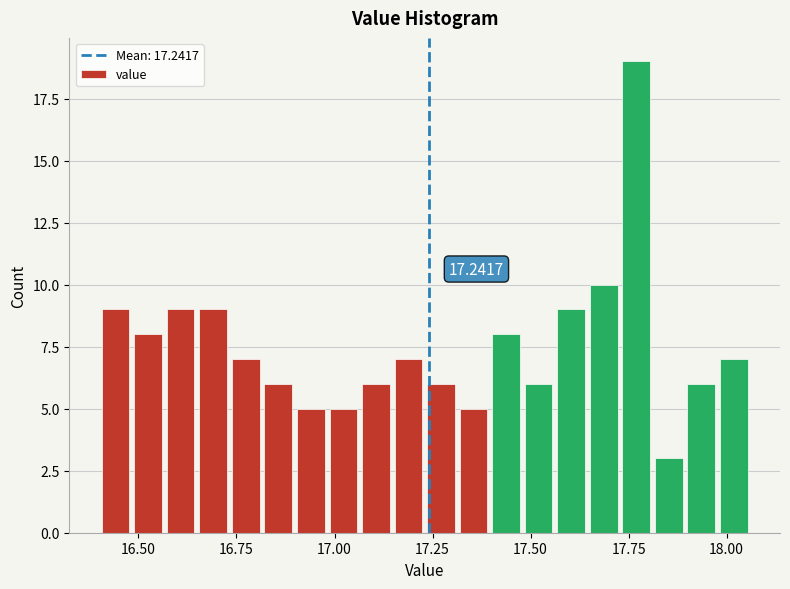

Around what value on the x-axis is the tallest bar? Give the approximate position of its centre, as read against the axis.

17.75